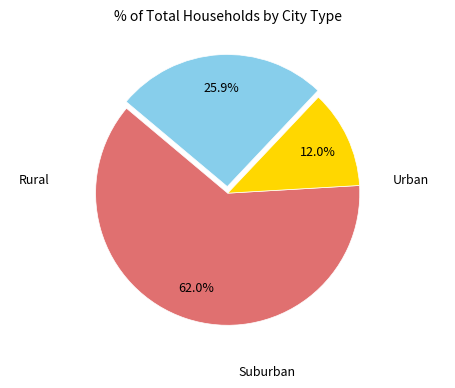

Is there a majority slice in this chart?

Yes